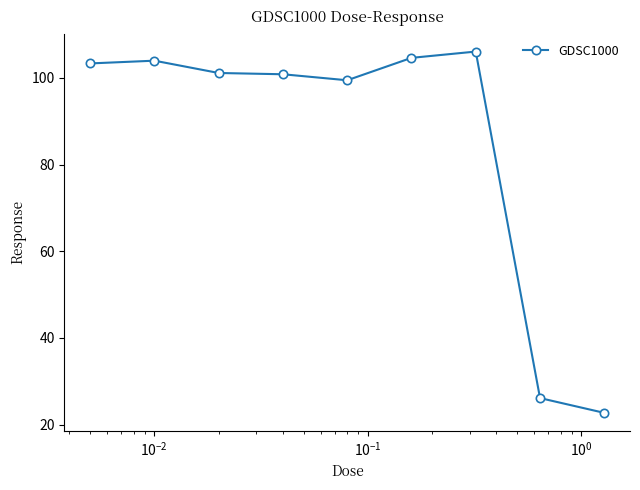

What is the minimum value shown in the chart?

22.7